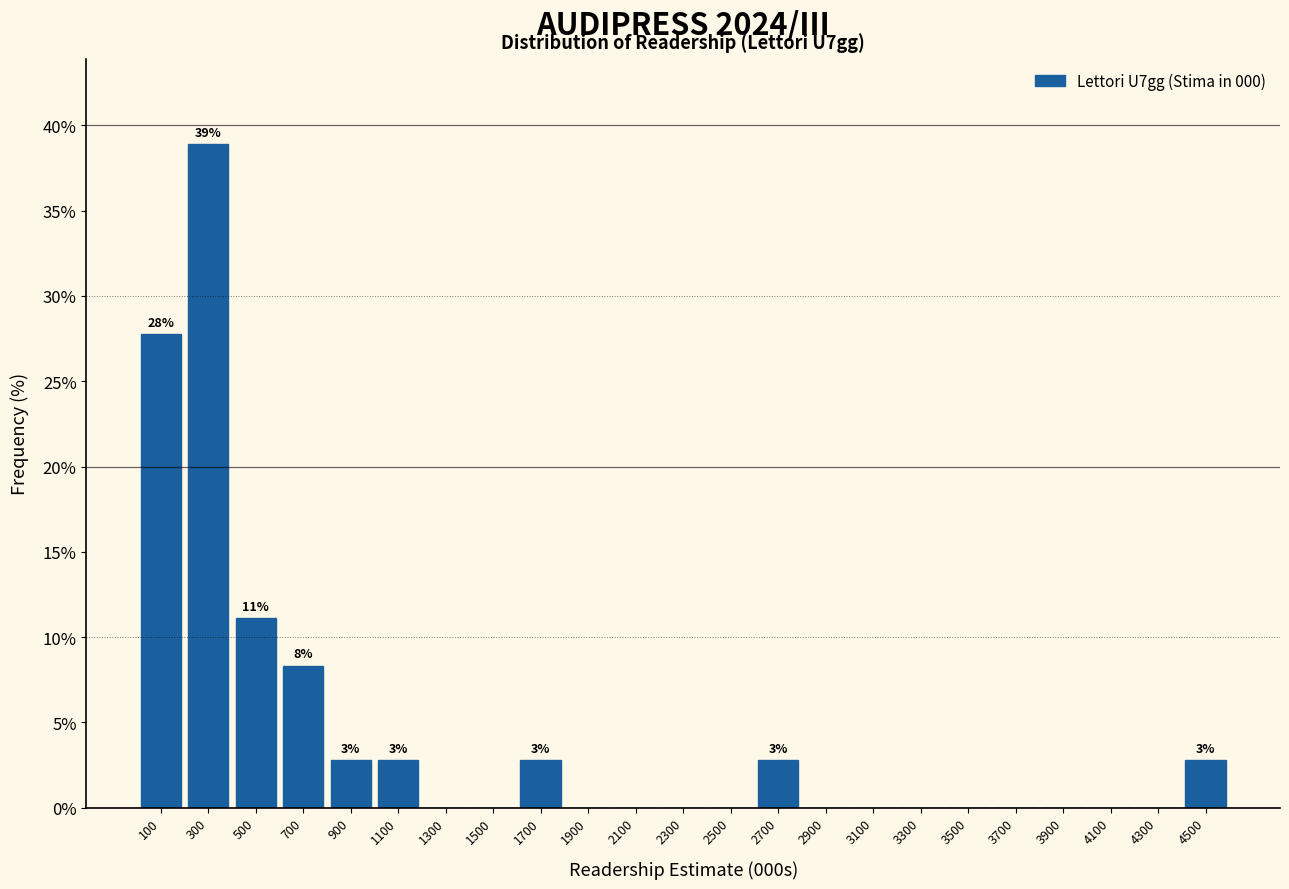

Over which range of the x-axis is the bar tallest?

200 to 400